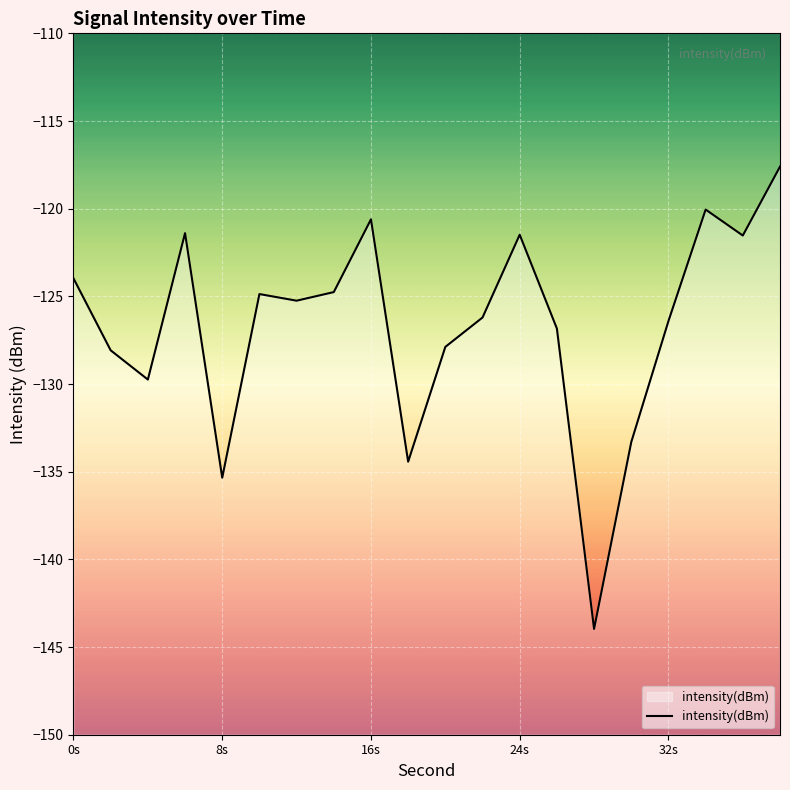

What value does the data have at 8s?

-135.3